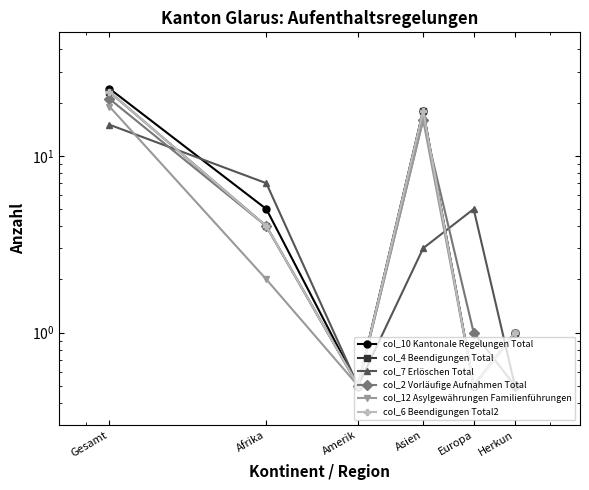

Where is the first local minimum for col_12 Asylgewährungen Familienführungen?

Amerik